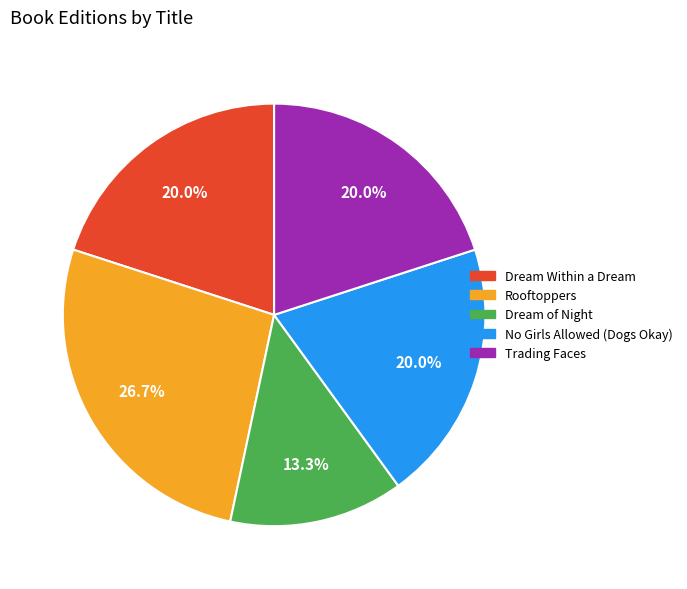

Does Rooftoppers represent more than half of the total?

No